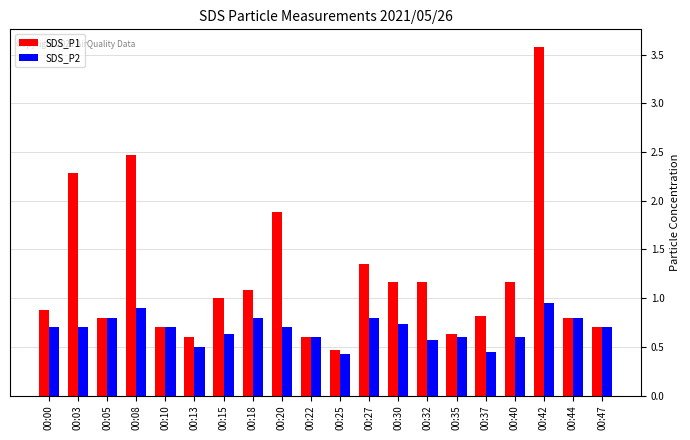

The value of SDS_P1 at 00:42 is 6.1. True or false?

False